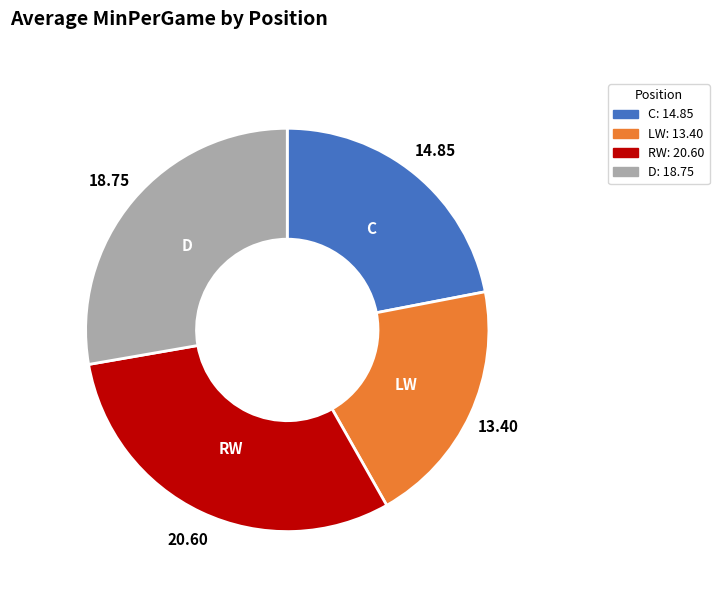

What is the ratio of the value at C to the value at RW?

0.7